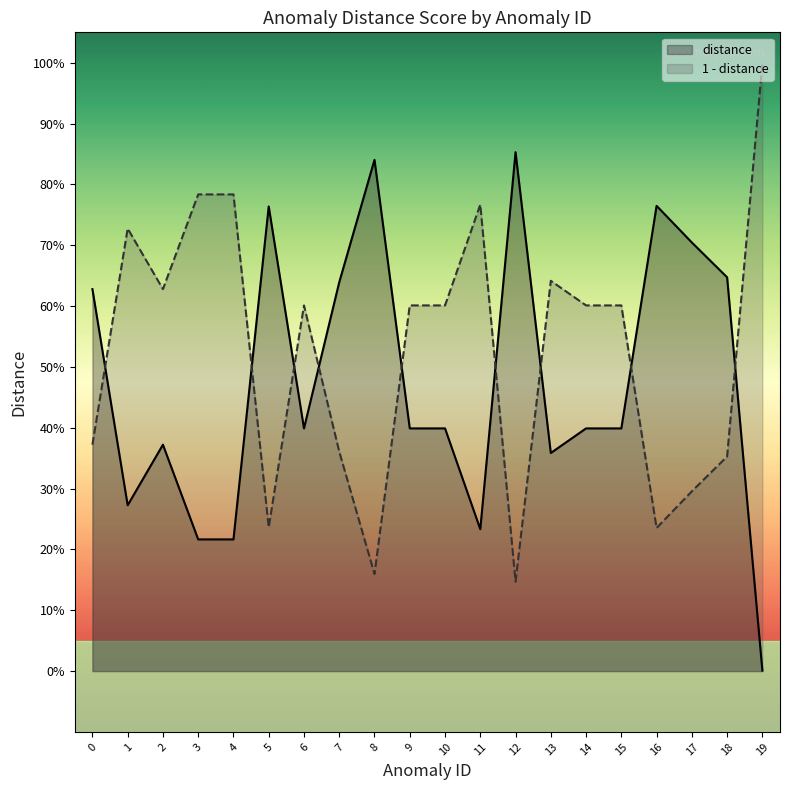

Reading right to left, what are all the values shown in this chart?

distance: 19=0.0	18=0.6	17=0.7	16=0.8	15=0.4	14=0.4	13=0.4	12=0.9	11=0.2	10=0.4	9=0.4	8=0.8	7=0.6	6=0.4	5=0.8	4=0.2	3=0.2	2=0.4	1=0.3	0=0.6
1 - distance: 19=1.0	18=0.4	17=0.3	16=0.2	15=0.6	14=0.6	13=0.6	12=0.1	11=0.8	10=0.6	9=0.6	8=0.2	7=0.4	6=0.6	5=0.2	4=0.8	3=0.8	2=0.6	1=0.7	0=0.4